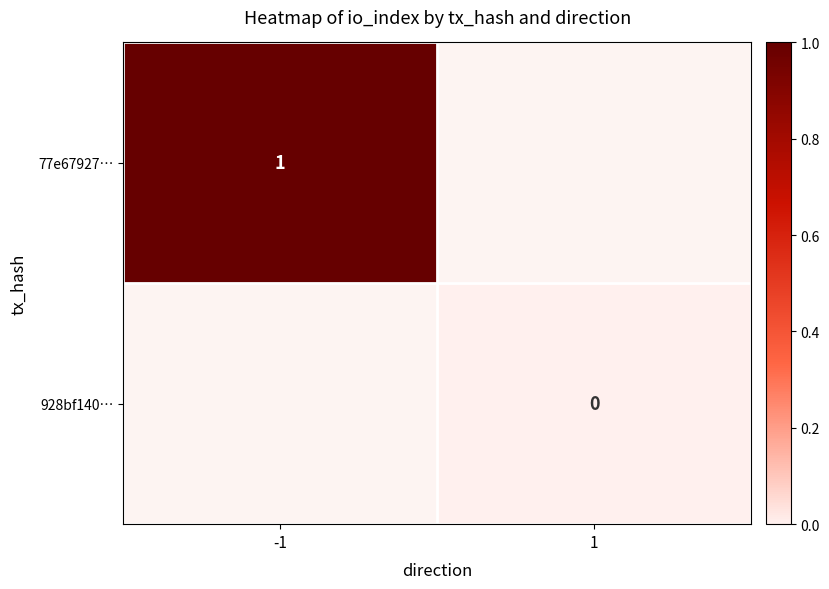

The 77e67927… series shows 1 at -1. True or false?

True